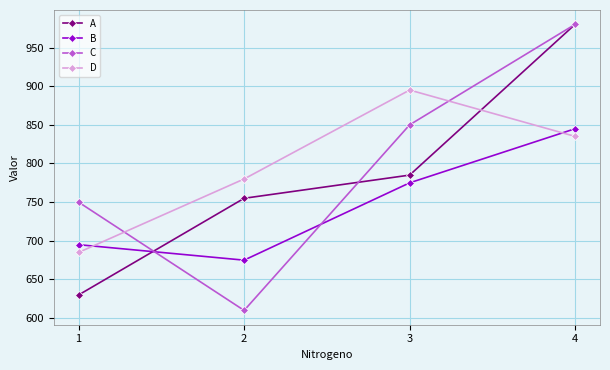

Which series has the widest spread of values?

C